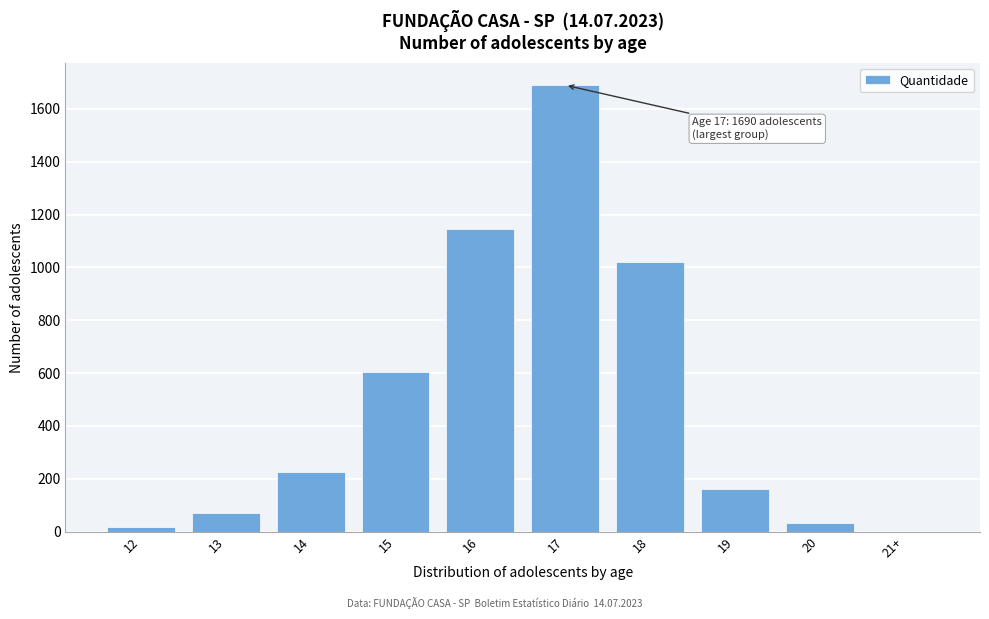

Reading left to right, what are all the values shown in this chart?

12=19	13=70	14=227	15=603	16=1144	17=1690	18=1022	19=160	20=32	21+=0